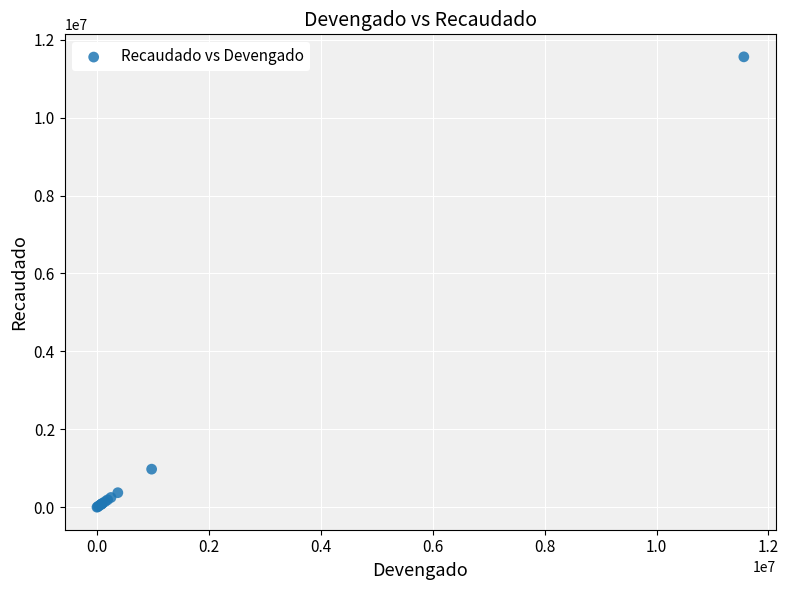

What Y value in the scatter plot is closest to 5780179?

976507.4